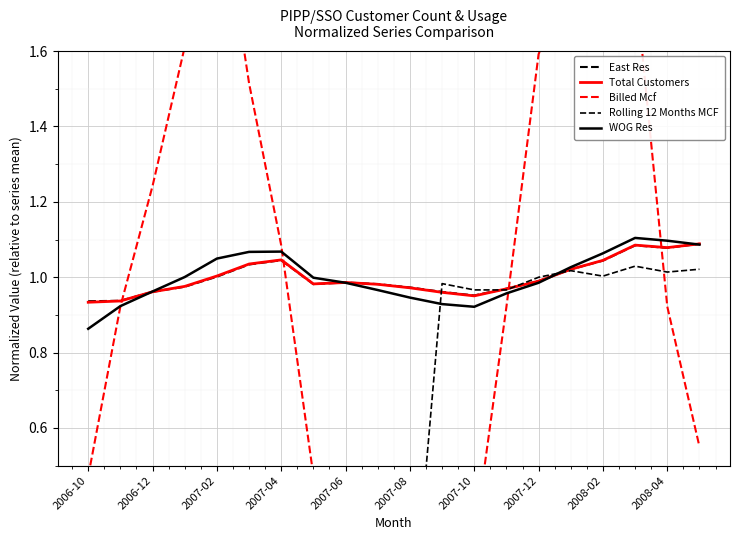

At how many categories does at least one series exceed 2?

1